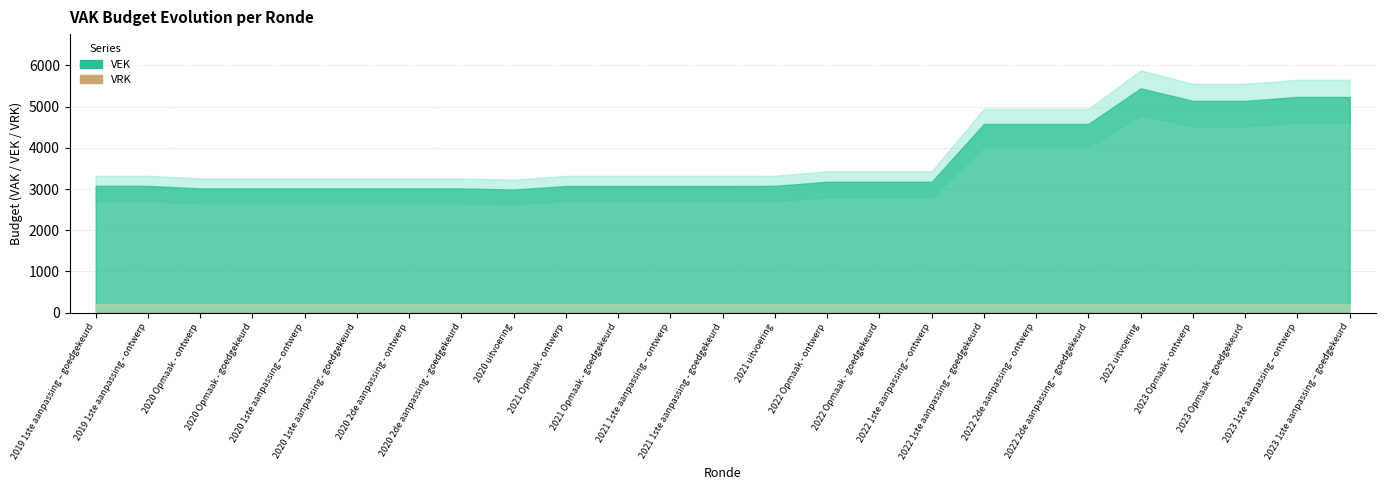

True or false: VEK and VRK intersect in this chart.

False